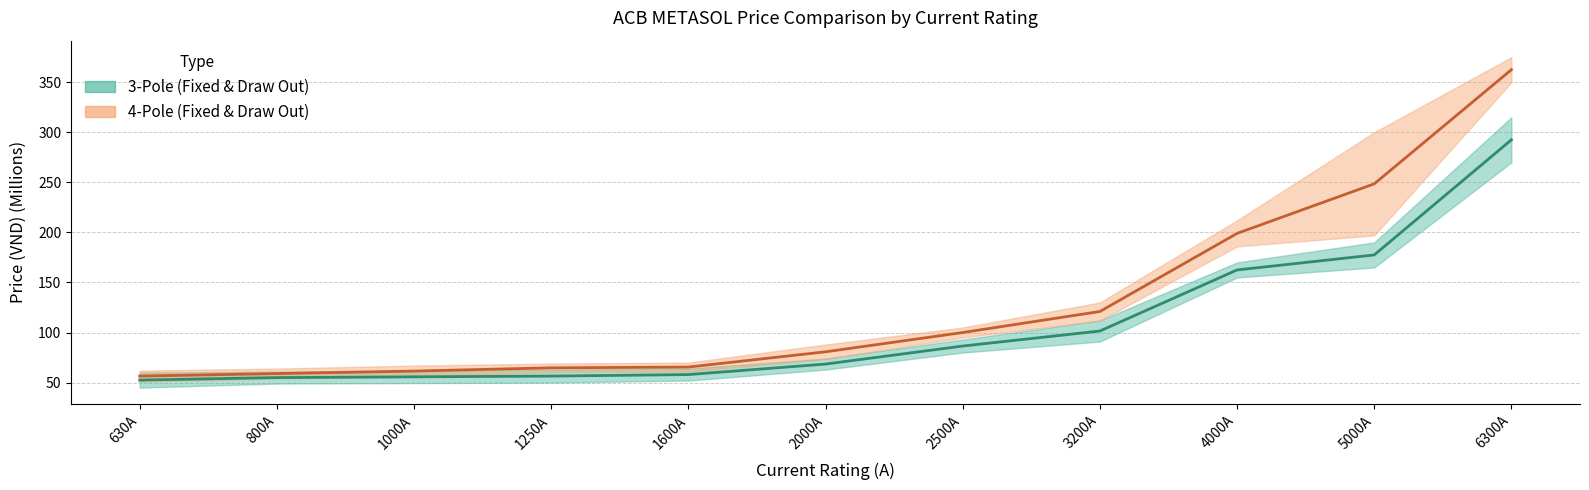

Rank the categories by 3P Draw Out value from lowest to highest.

630A, 800A, 1000A, 1250A, 1600A, 2000A, 2500A, 3200A, 4000A, 5000A, 6300A